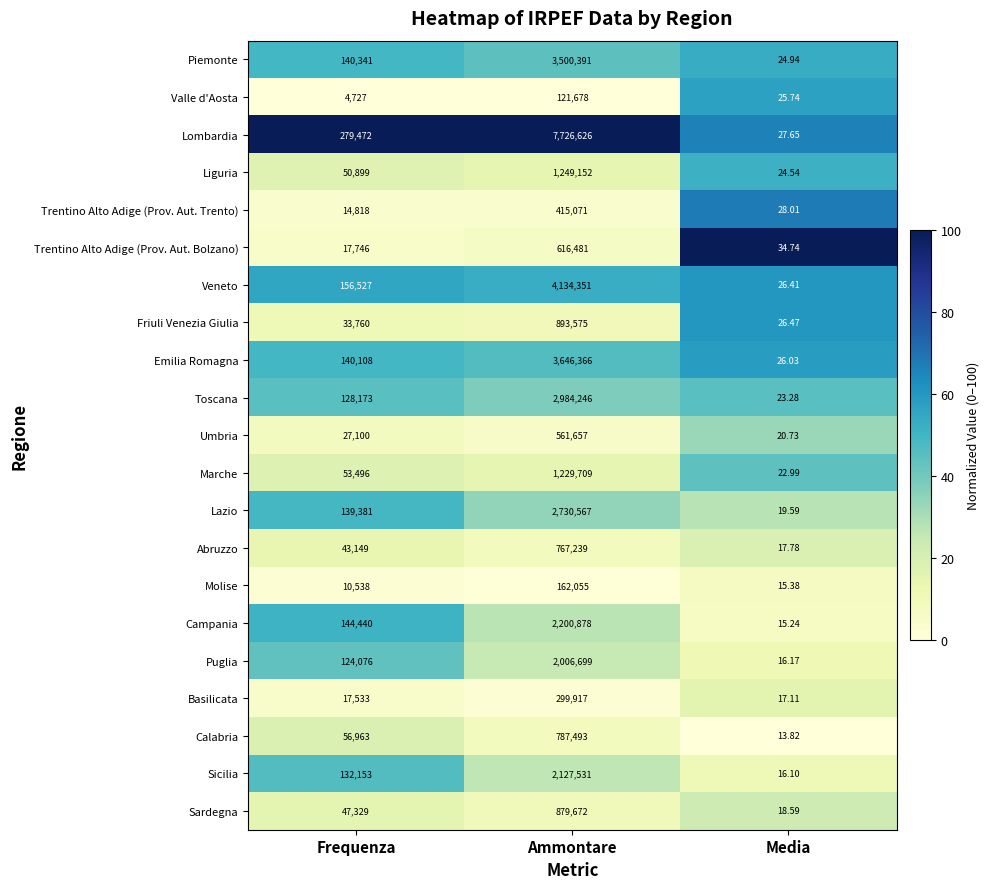

Rank the series at Frequenza from highest to lowest value.

Lombardia, Veneto, Campania, Piemonte, Emilia Romagna, Lazio, Sicilia, Toscana, Puglia, Calabria, Marche, Liguria, Sardegna, Abruzzo, Friuli Venezia Giulia, Umbria, Trentino Alto Adige (Prov. Aut. Bolzano), Basilicata, Trentino Alto Adige (Prov. Aut. Trento), Molise, Valle d'Aosta